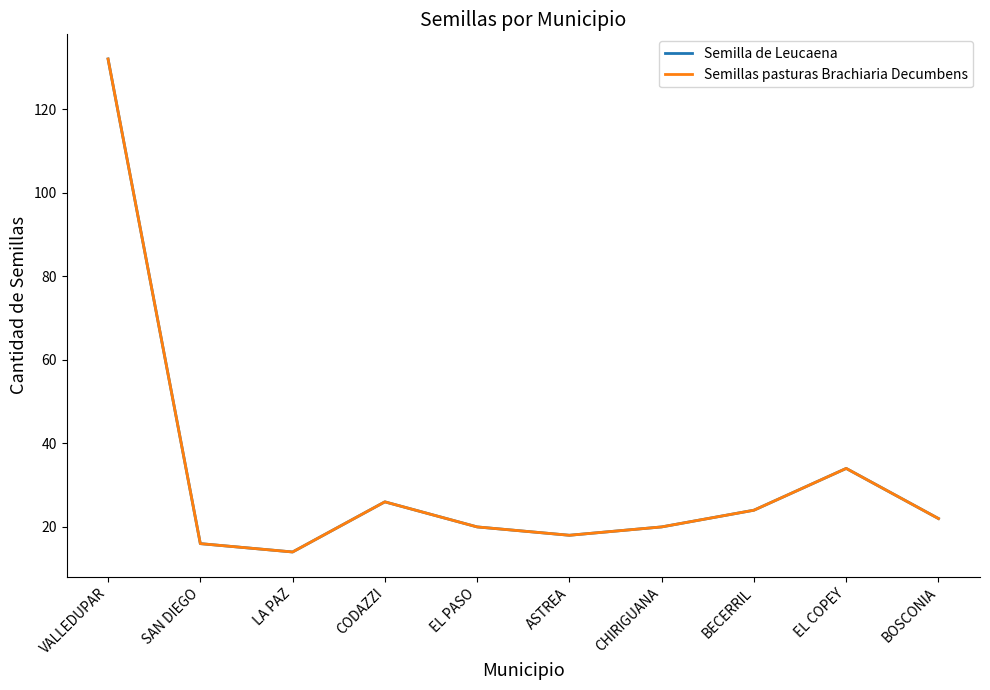

Is this an area chart (filled region under the line)?

No